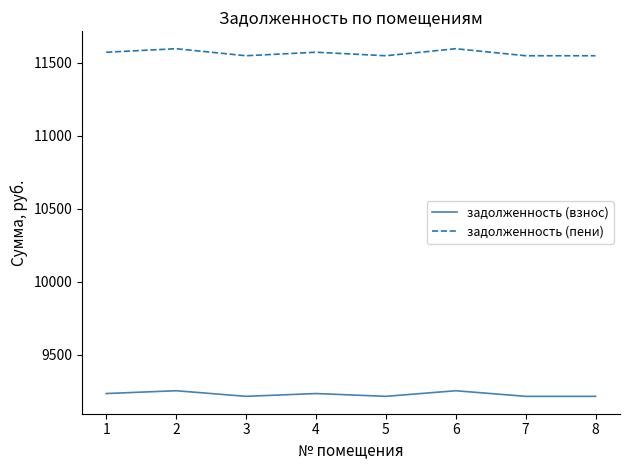

What is the spread (max minus min) of values at 5?

2332.8